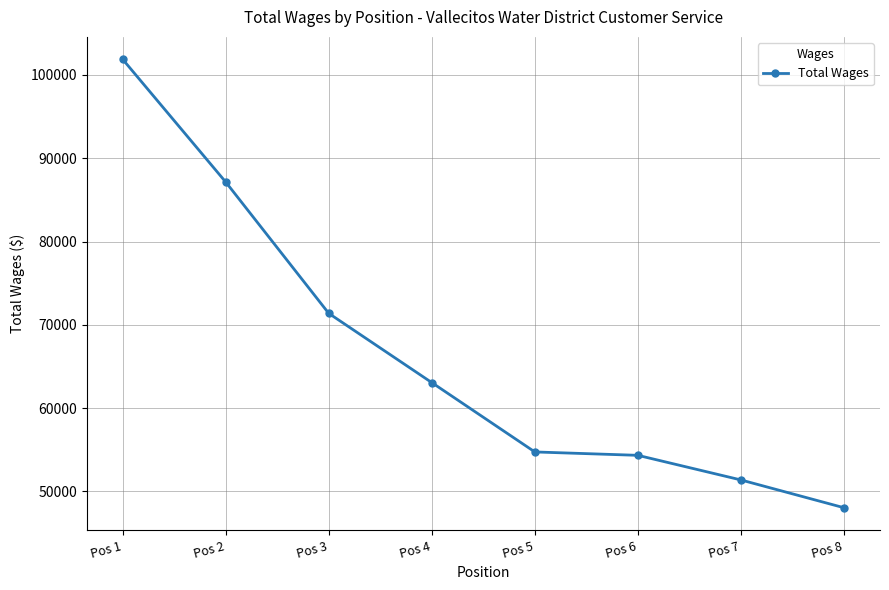

At which label is the value closest to 74958?

Pos 3